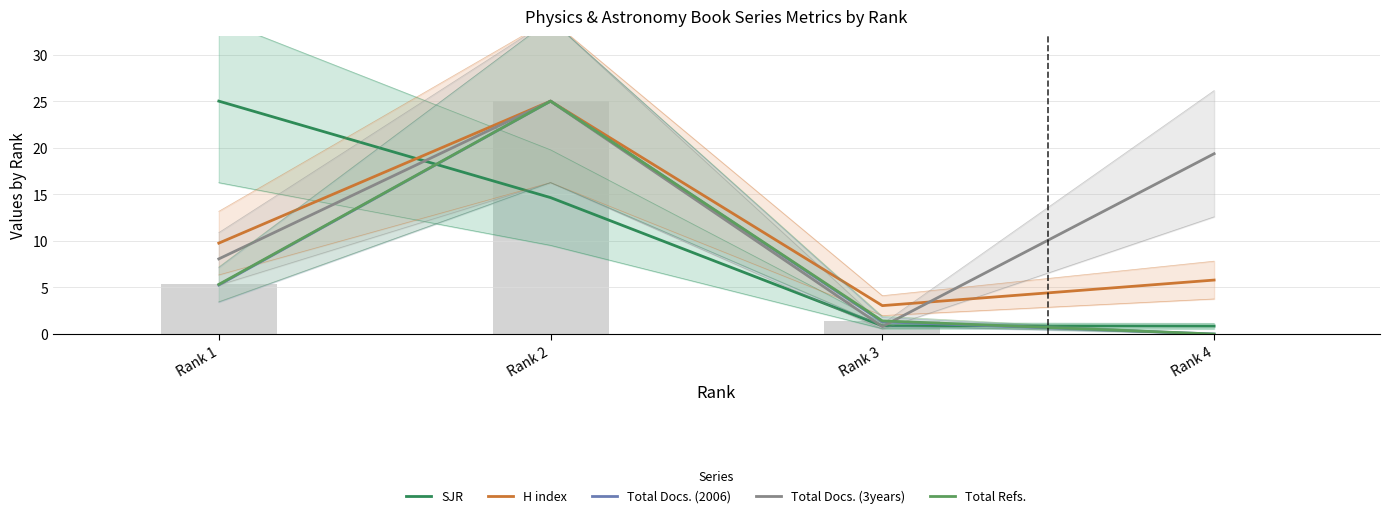

What is the sum of the Total Refs. values at Rank 1 and Rank 4?

5.3